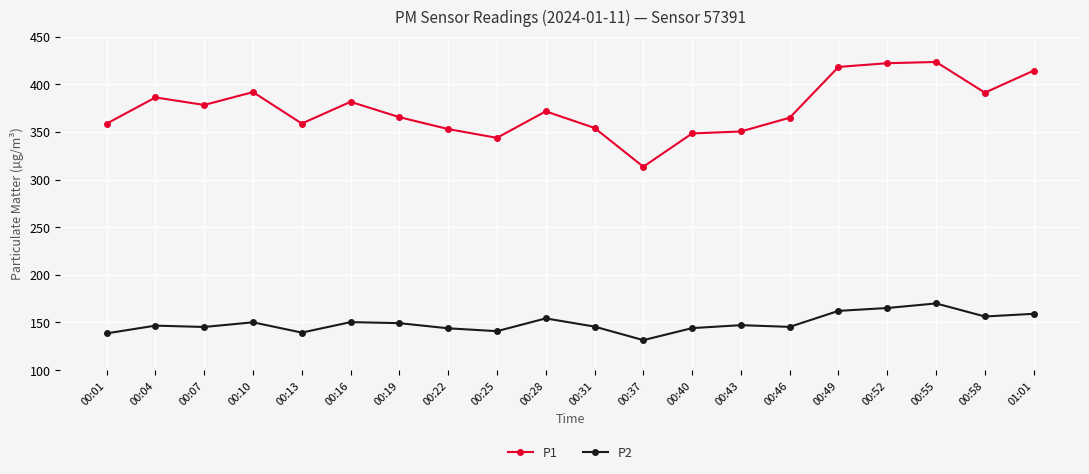

What is the difference between the maximum and minimum values in the P2 series?

38.5